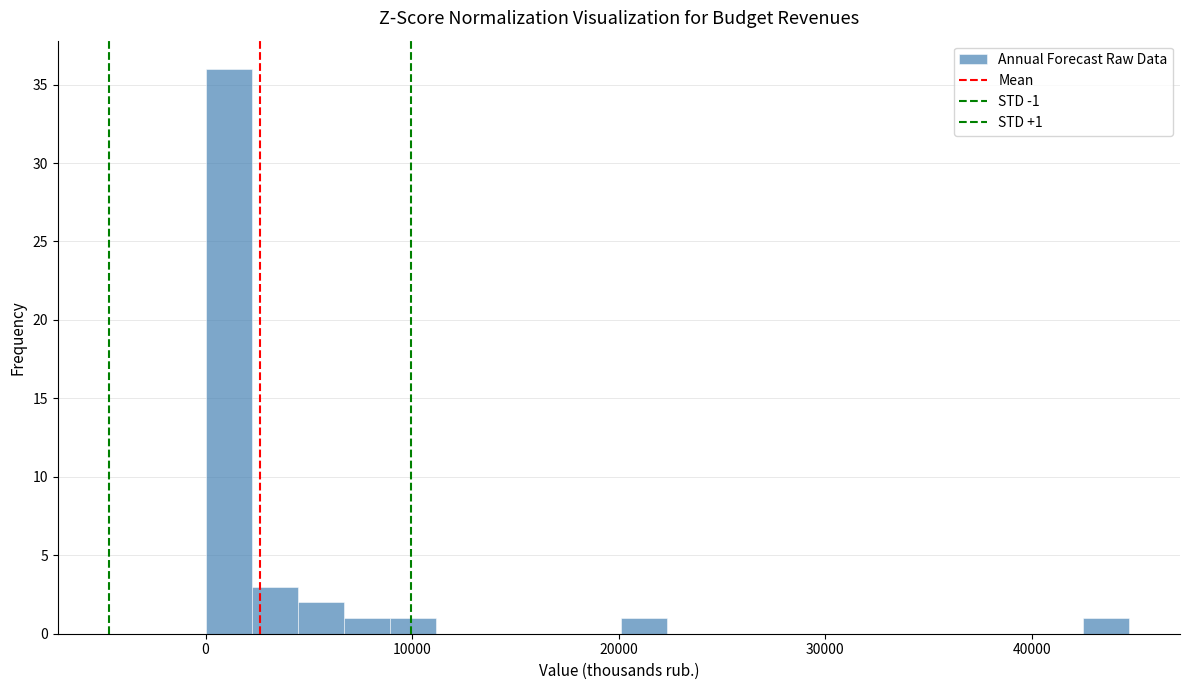

Around what value on the x-axis is the tallest bar? Give the approximate position of its centre, as read against the axis.

1000